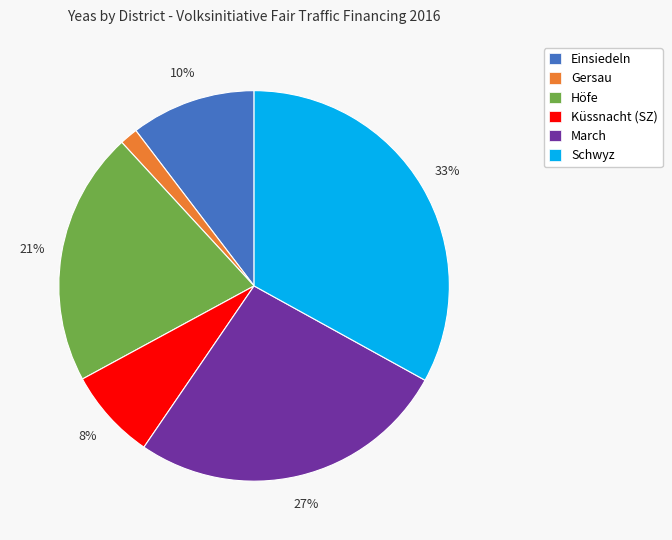

Which has a higher value, Schwyz or Einsiedeln?

Schwyz